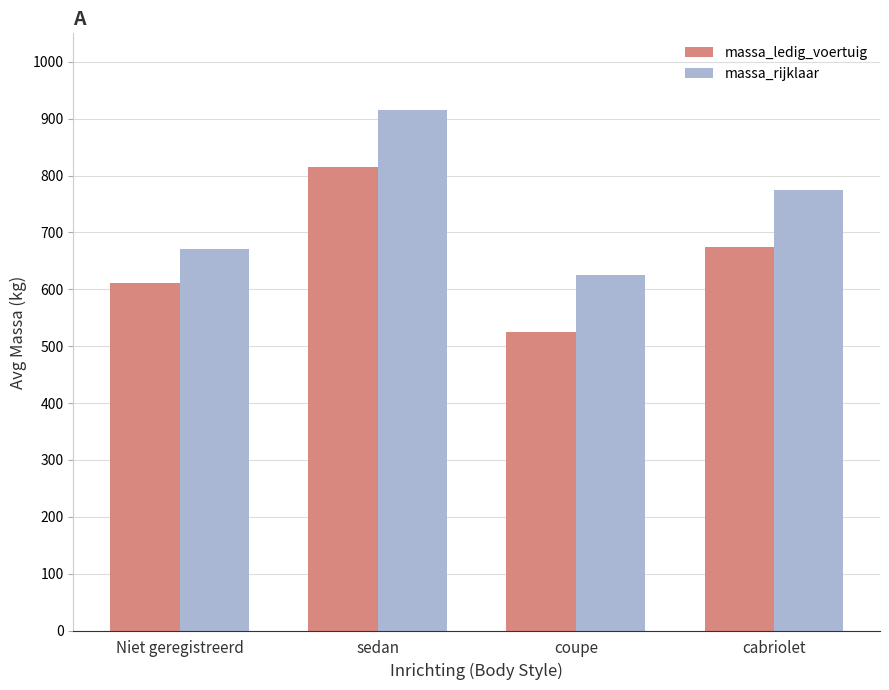

What is the difference between the highest and lowest values at Niet geregistreerd?

60